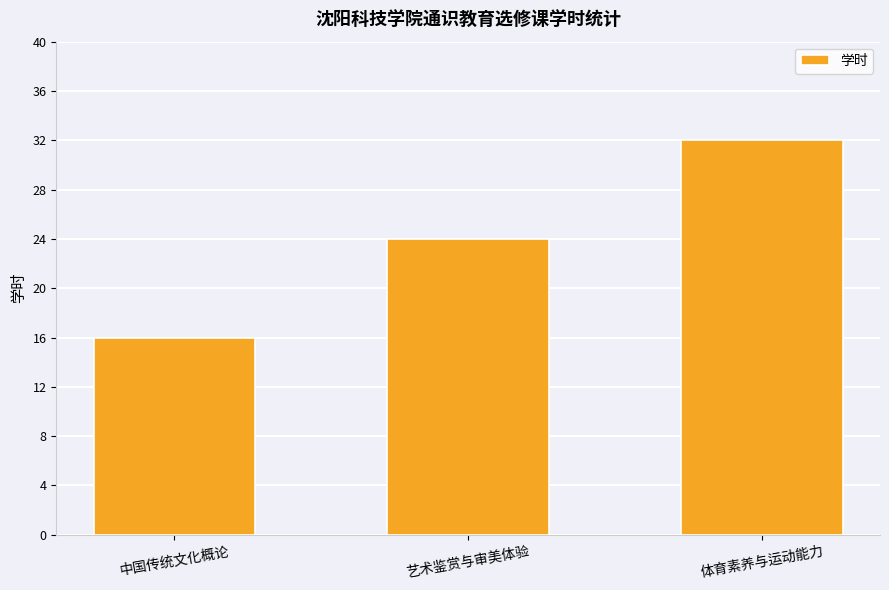

What is the minimum value shown in the chart?

16